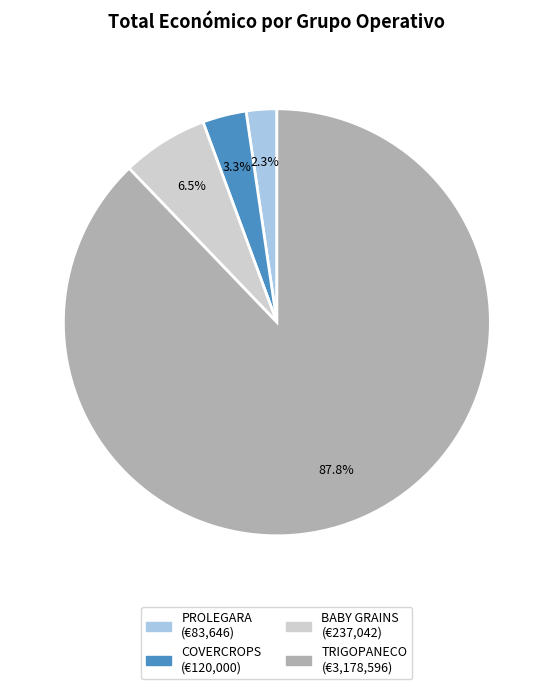

Combined, do BABY GRAINS and PROLEGARA account for over 50%?

No